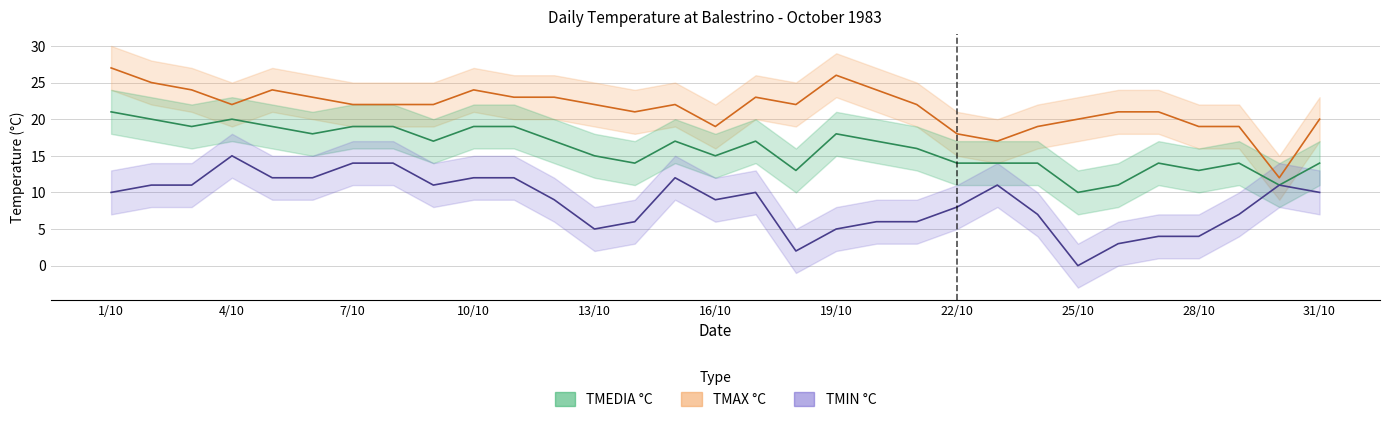

How many lines are shown in the chart?

3